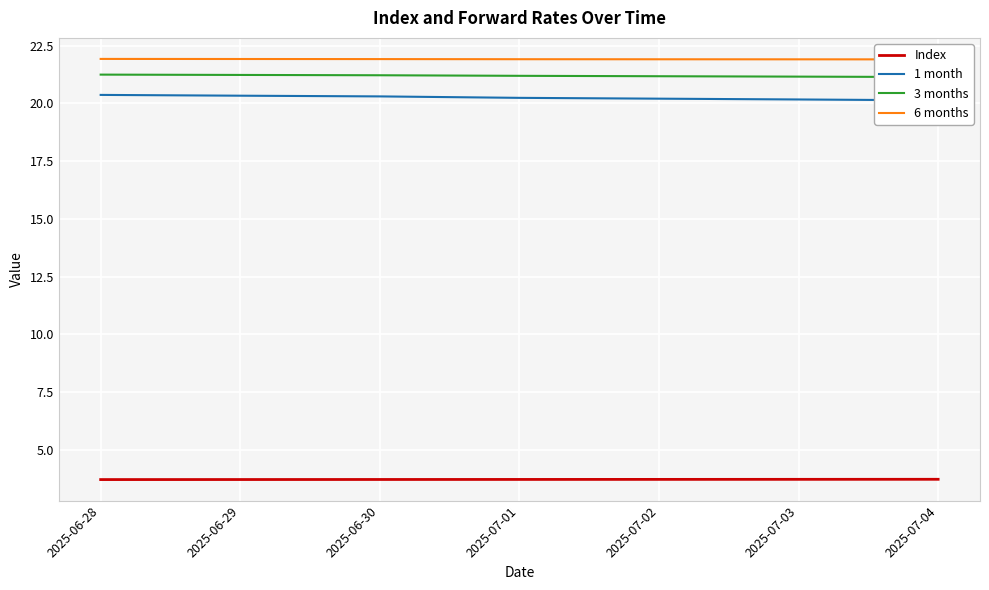

How many distinct data groups are displayed?

4